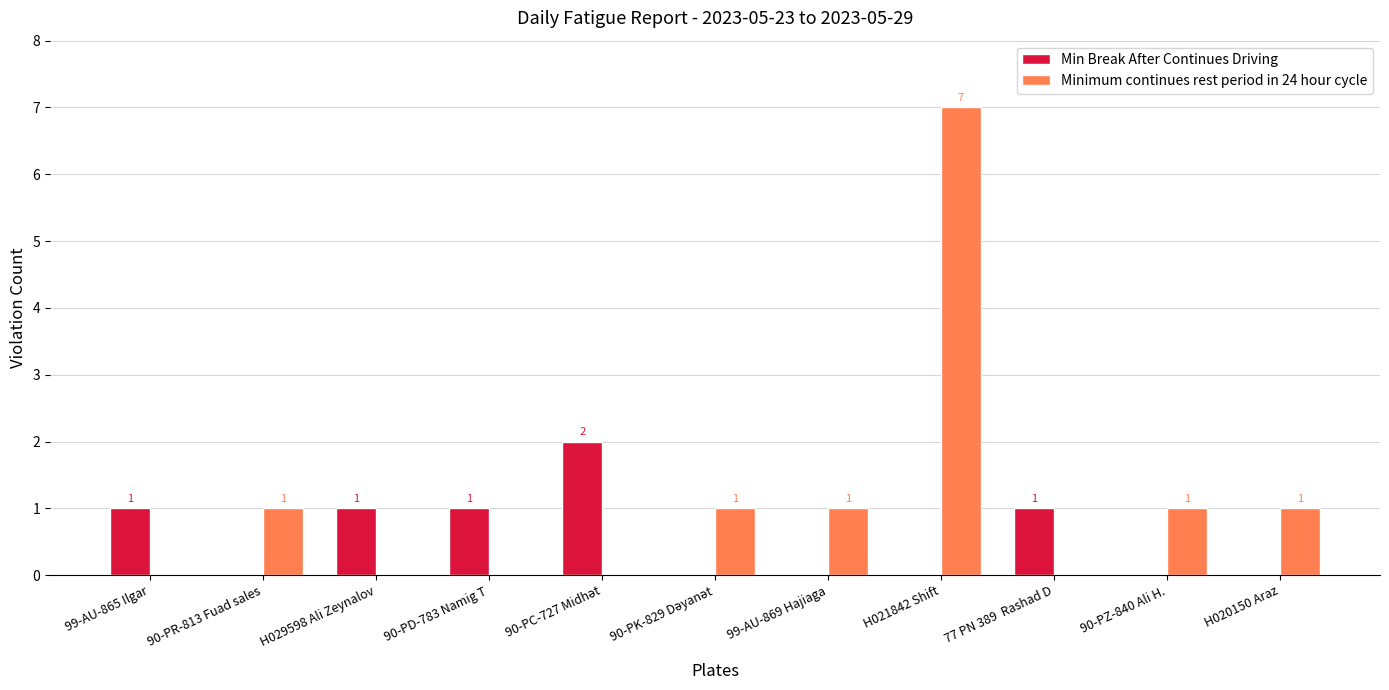

At which category is the sum across all series the highest?

H021842 Shift